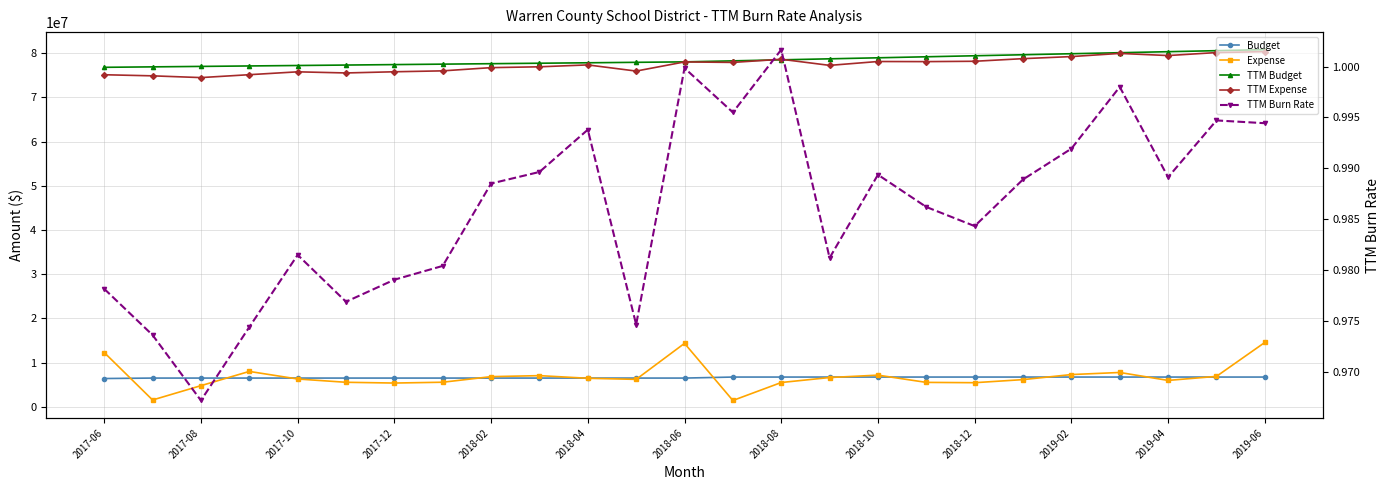

What is the difference between the maximum and minimum values in the TTM Expense series?

5871227.5